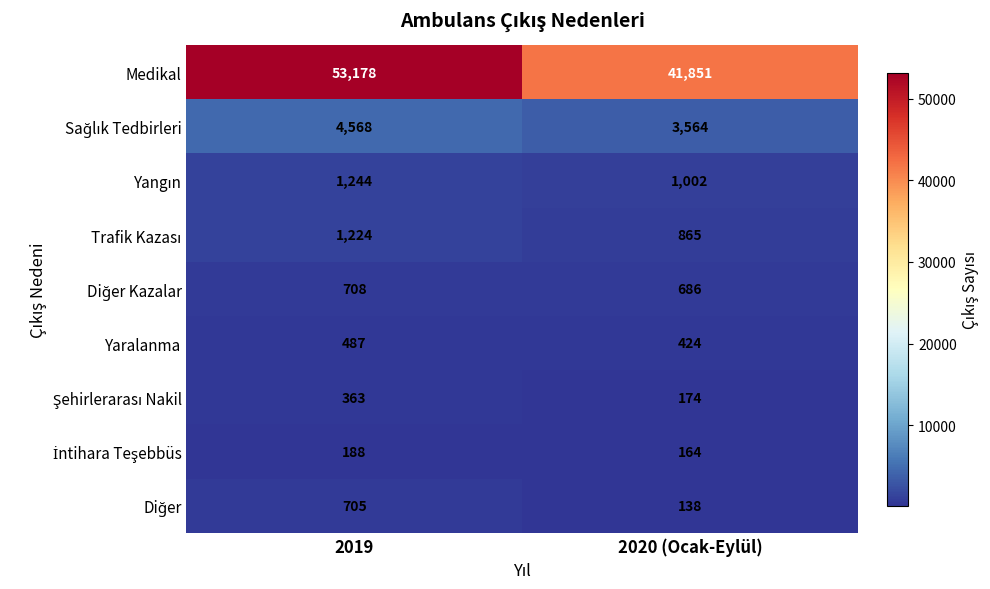

Count the number of categories in the chart.

2